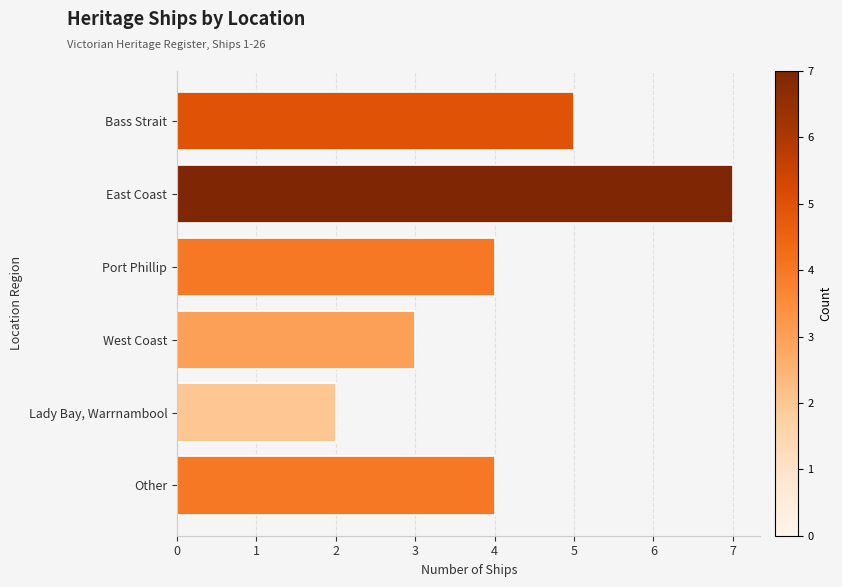

Reading top to bottom, transcribe all the data shown in this chart.

5	7	4	3	2	4